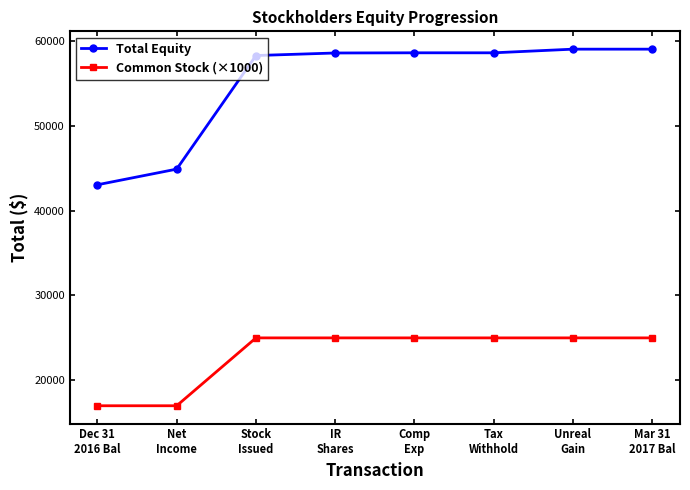

How many data points in Total Equity are less than 58602?

4